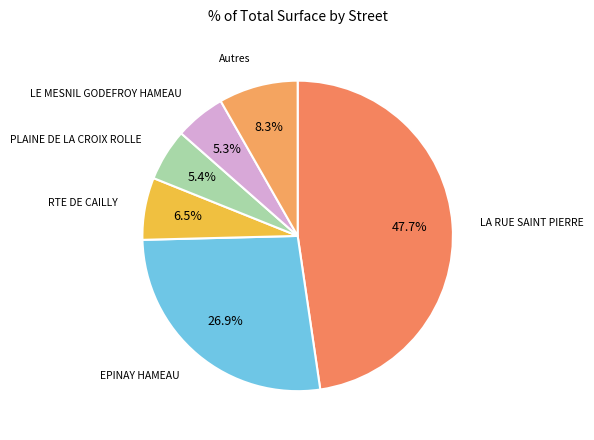

What portion of the pie excludes Autres?

91.7%